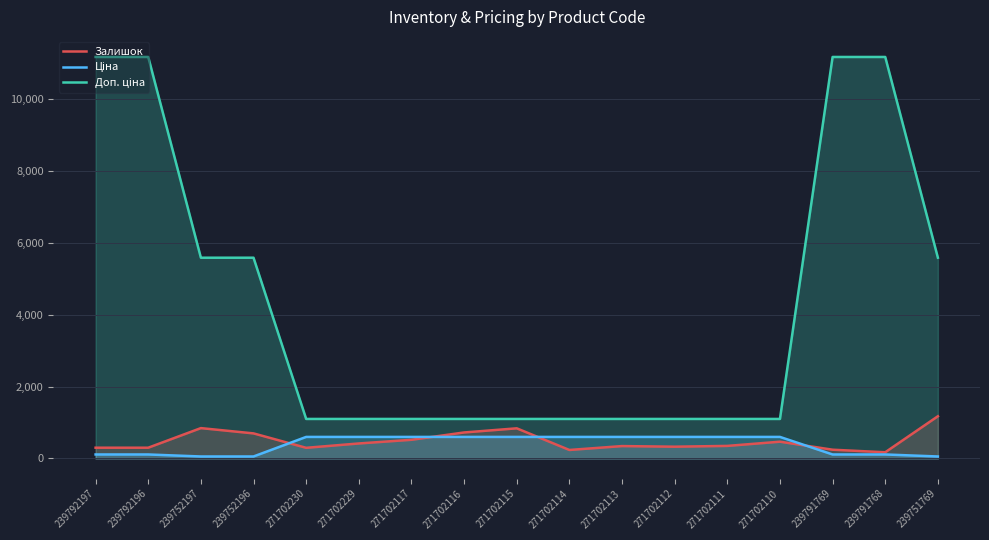

Reading left to right, transcribe all the data shown in this chart.

Залишок: 239792197=300.0	239792196=300.0	239752197=845.0	239752196=698.0	271702230=297.0	271702229=418.0	271702117=520.0	271702116=724.0	271702115=839.0	271702114=237.0	271702113=345.0	271702112=328.0	271702111=350.0	271702110=467.0	239791769=244.0	239791768=173.0	239751769=1175.0
Ціна: 239792197=111.7	239792196=111.7	239752197=55.9	239752196=55.9	271702230=599.9	271702229=599.9	271702117=599.9	271702116=599.9	271702115=599.9	271702114=599.9	271702113=599.9	271702112=599.9	271702111=599.9	271702110=599.9	239791769=111.7	239791768=111.7	239751769=55.9
Доп. ціна: 239792197=11169.0	239792196=11169.0	239752197=5585.0	239752196=5585.0	271702230=1100.0	271702229=1100.0	271702117=1100.0	271702116=1100.0	271702115=1100.0	271702114=1100.0	271702113=1100.0	271702112=1100.0	271702111=1100.0	271702110=1100.0	239791769=11169.0	239791768=11169.0	239751769=5585.0